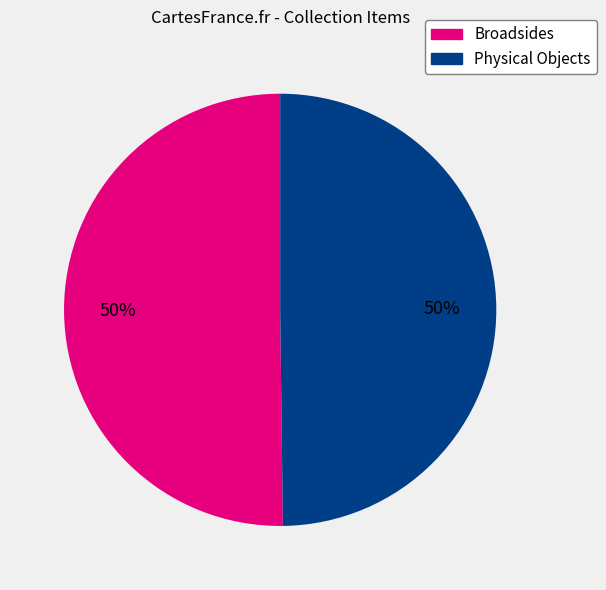

To the nearest percent, what is the average slice percentage?

50%